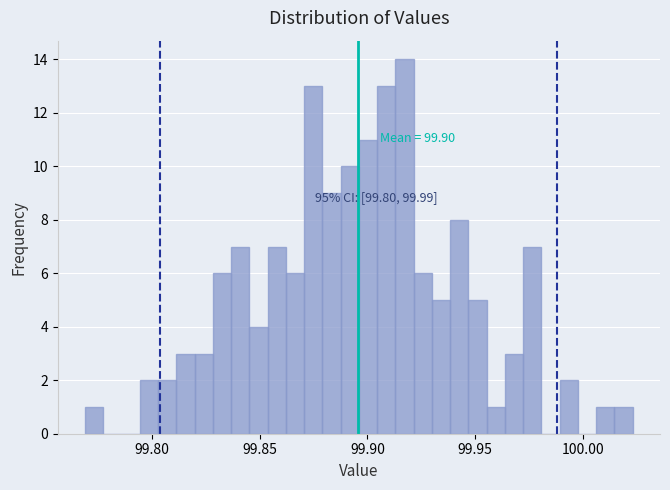

Read against the x-axis, roughly where is the centre of the tallest bar?

99.915